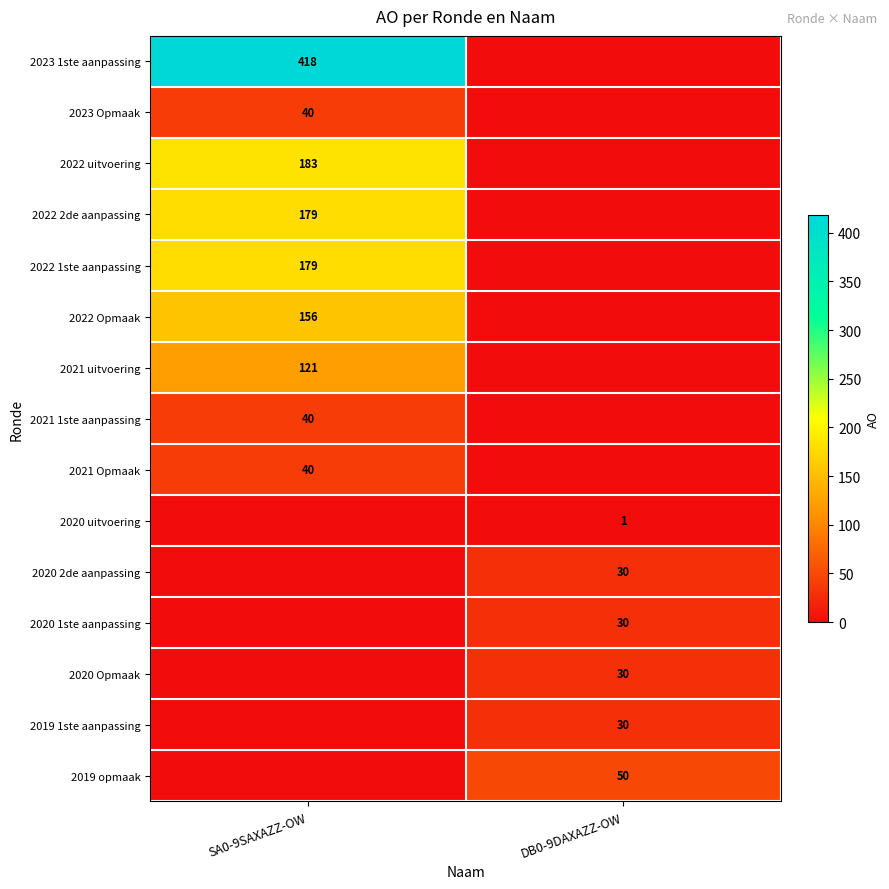

Is it true that 2022 uitvoering equals 183 at SA0-9SAXAZZ-OW?

True